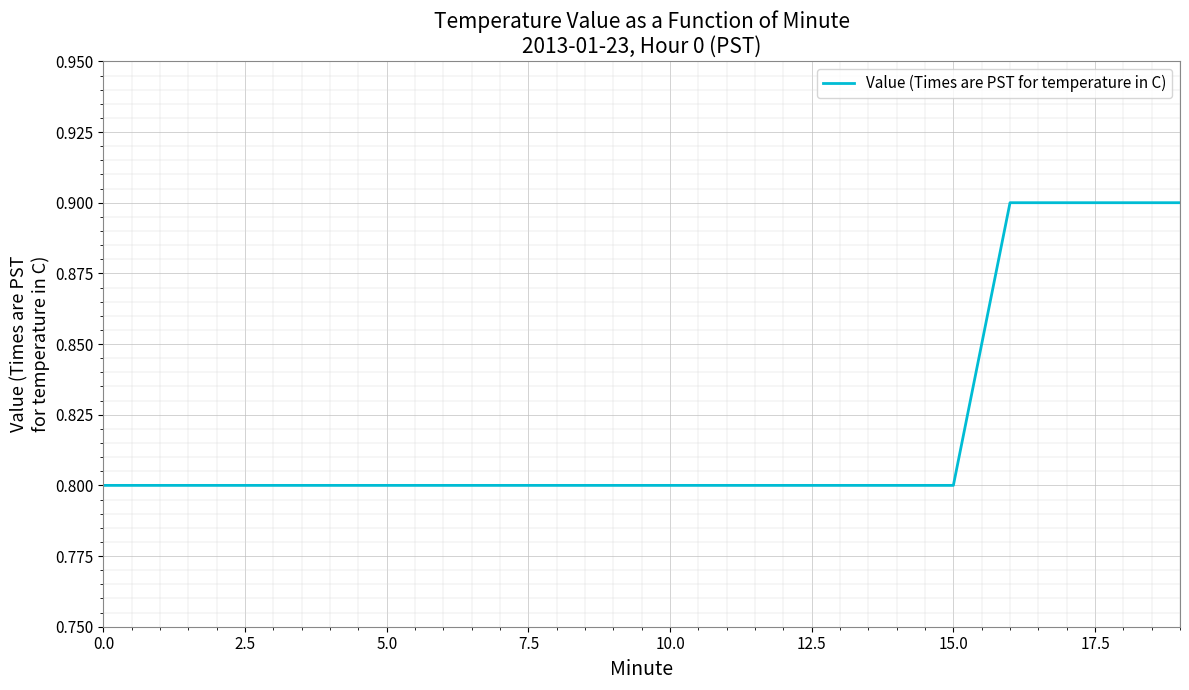

What is the greatest value displayed?

0.9